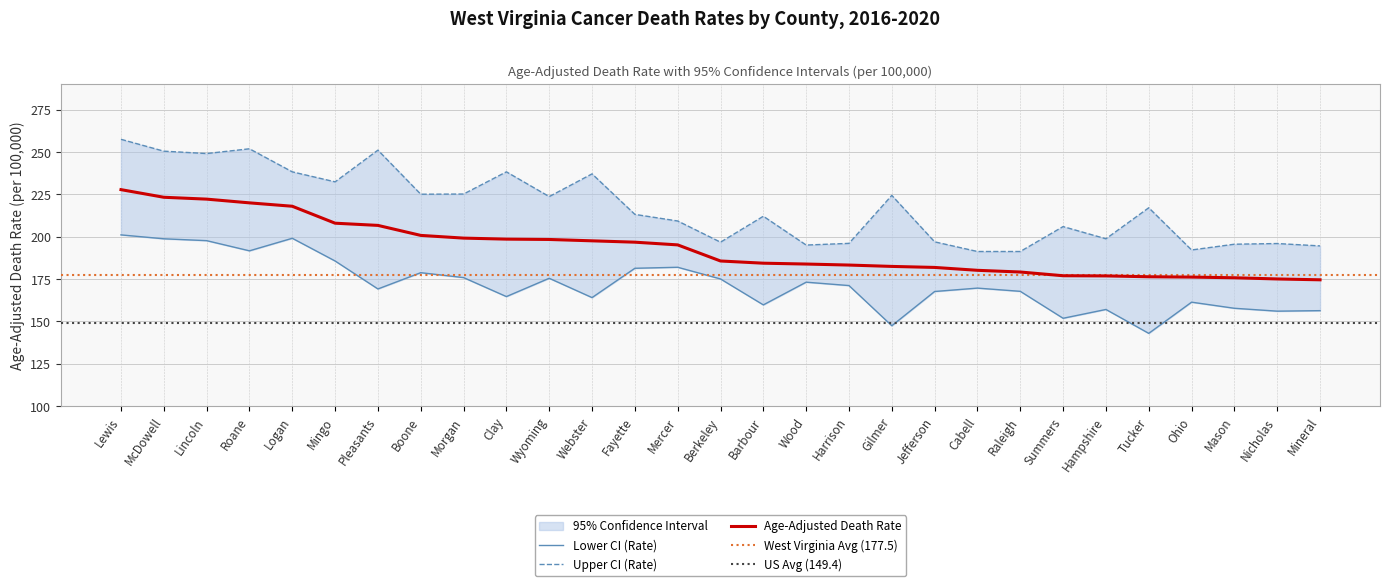

What is the sum of all Age-Adjusted Death Rate values?

5605.7